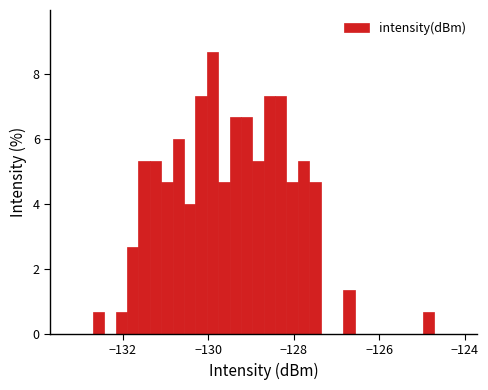

Around what value on the x-axis is the tallest bar? Give the approximate position of its centre, as read against the axis.

-130.0